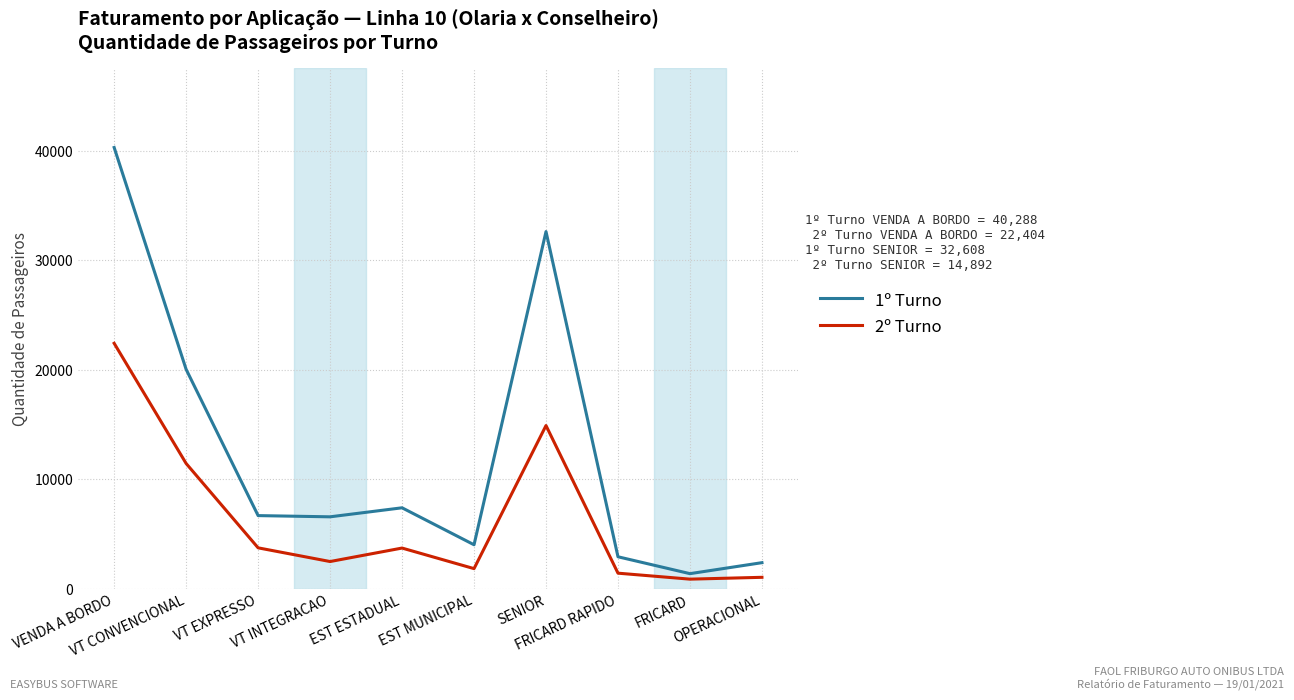

Is this an area chart (filled region under the line)?

No